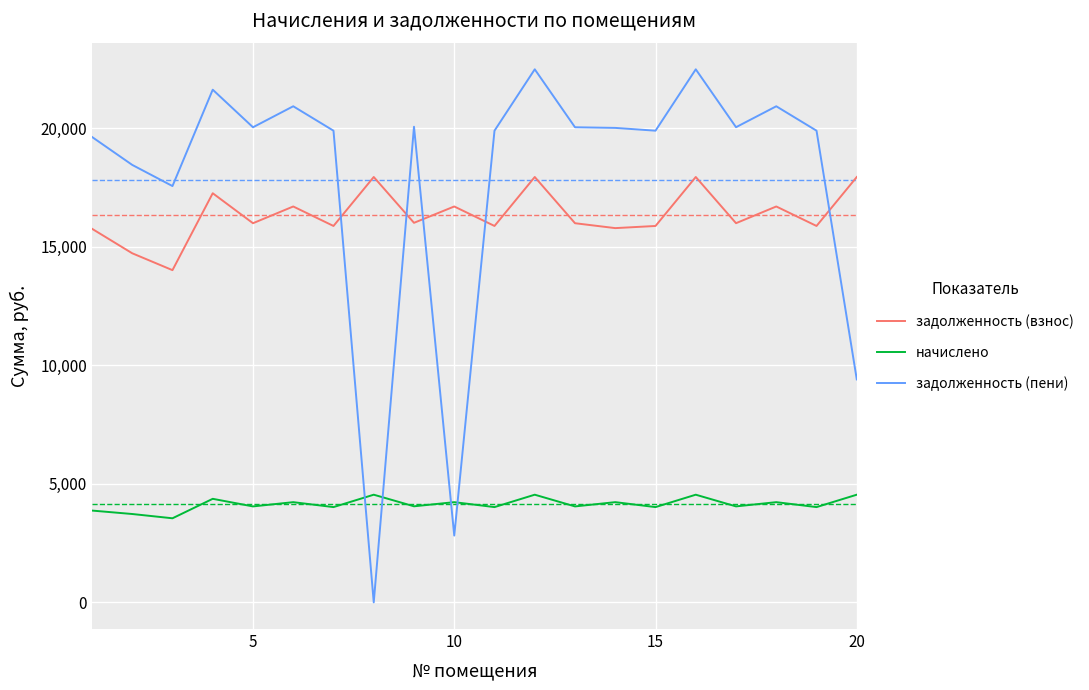

List the series in order of their peak value, highest first.

задолженность (пени), задолженность (взнос), начислено